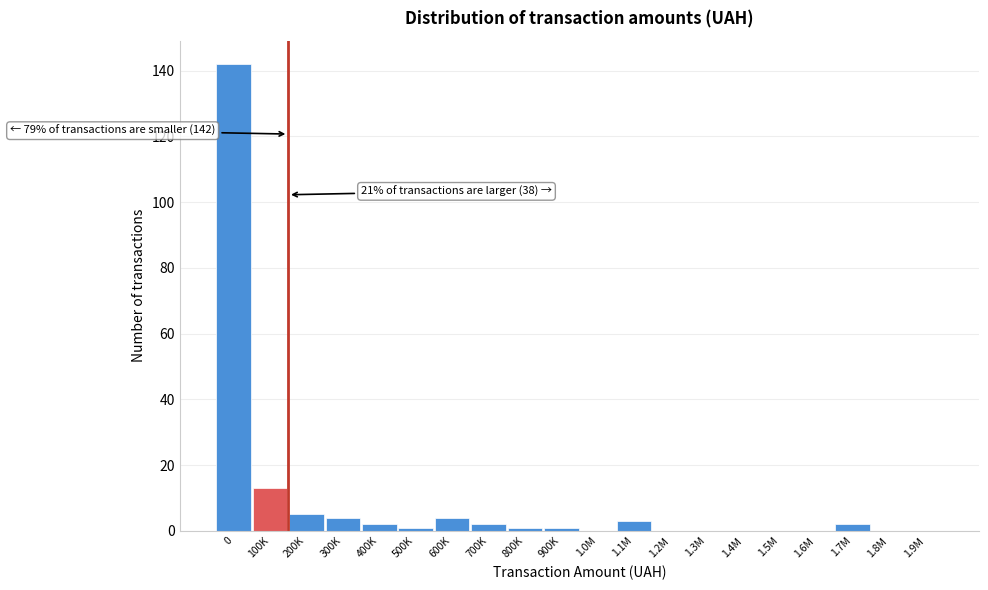

Reading right to left, what are all the values shown in this chart?

1.9M=0	1.8M=0	1.7M=2	1.6M=0	1.5M=0	1.4M=0	1.3M=0	1.2M=0	1.1M=3	1.0M=0	900K=1	800K=1	700K=2	600K=4	500K=1	400K=2	300K=4	200K=5	100K=13	0=142